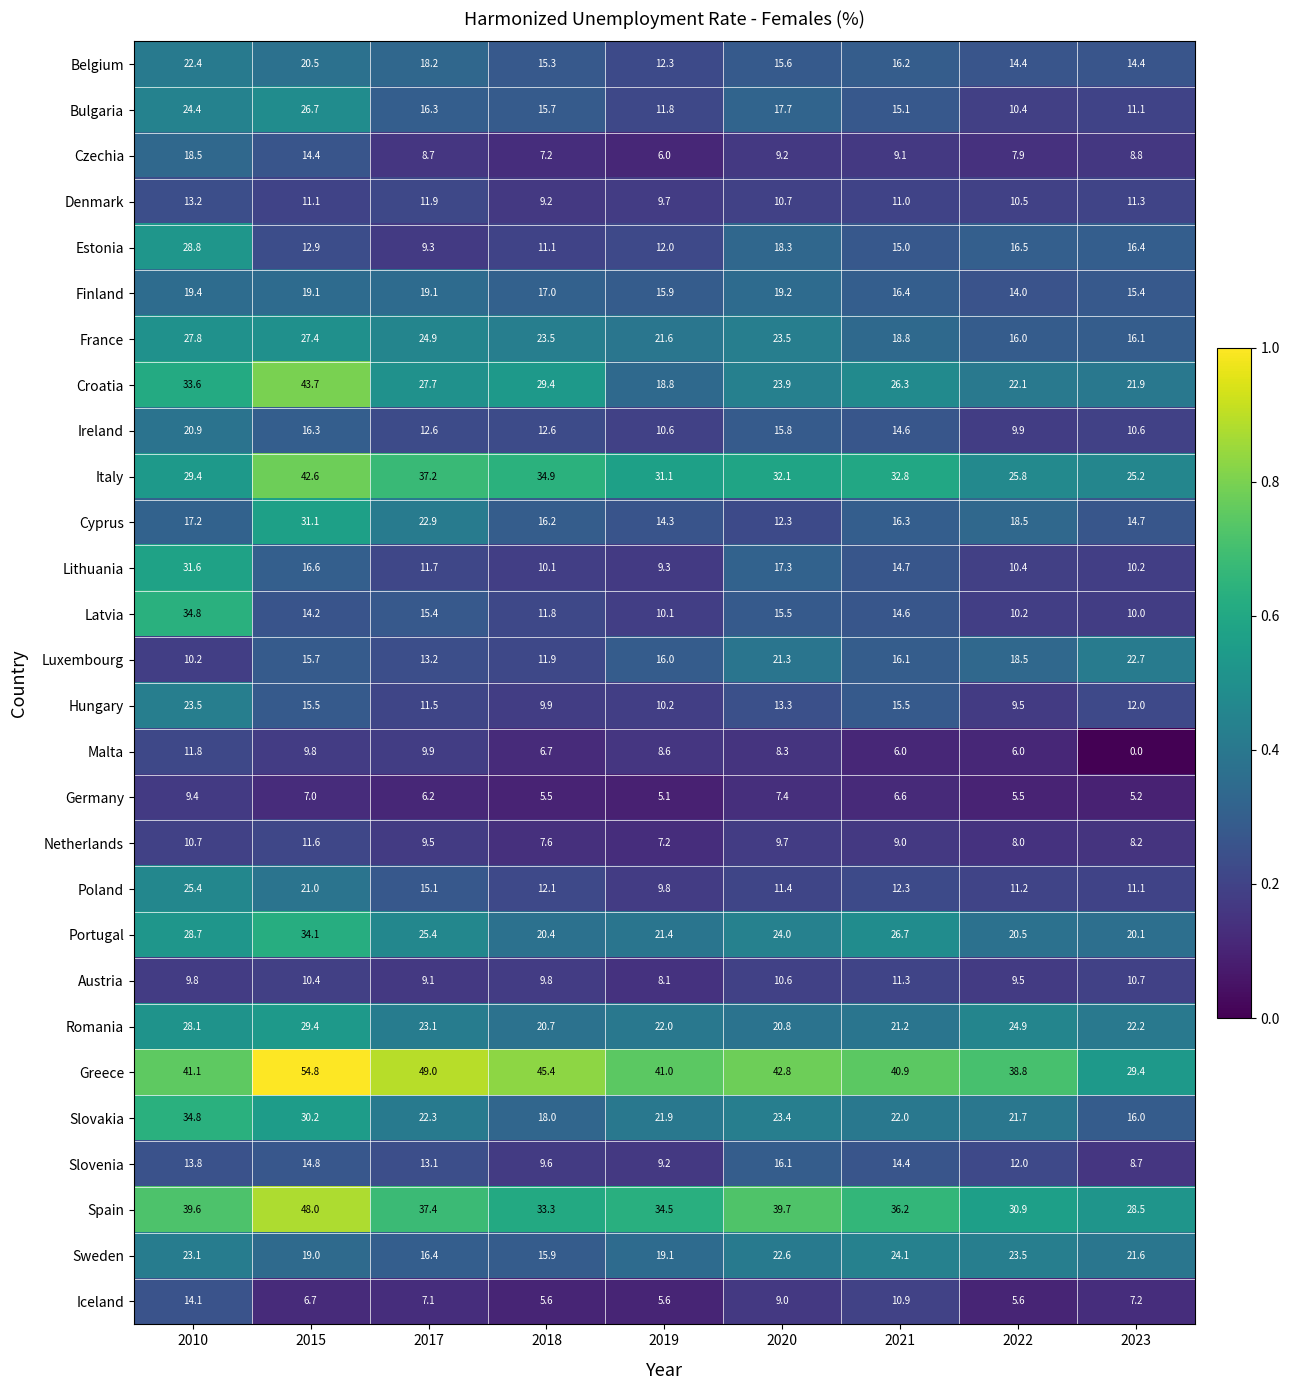

Which series has the largest total across all categories?

Greece